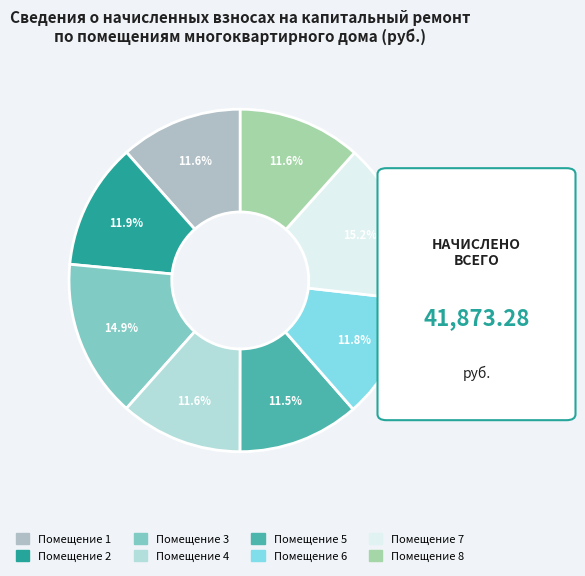

Is there any slice that represents more than half of the pie?

No